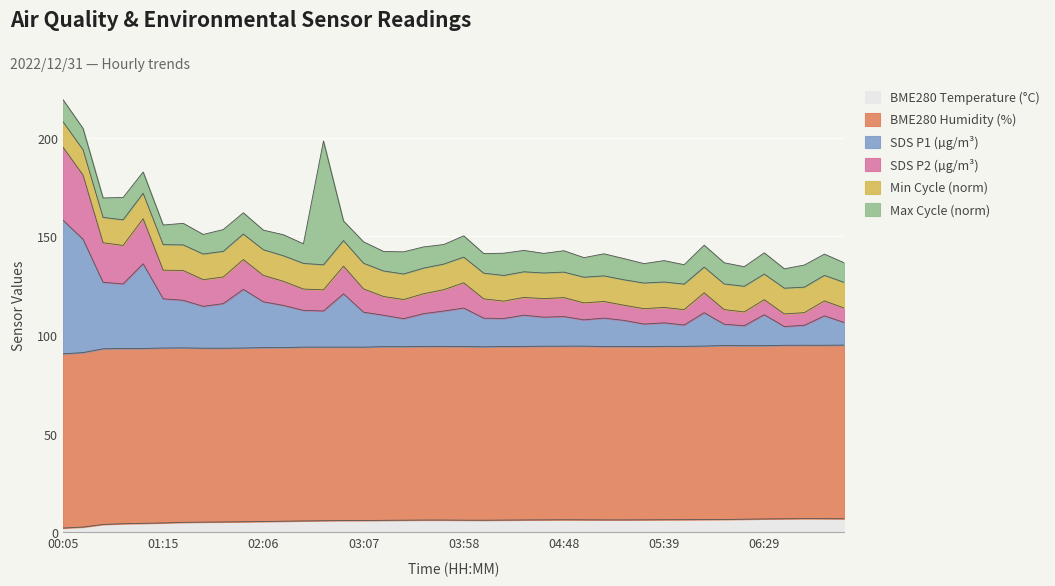

True or false: BME280_temperature has more than 0 points higher than both neighbors.

True